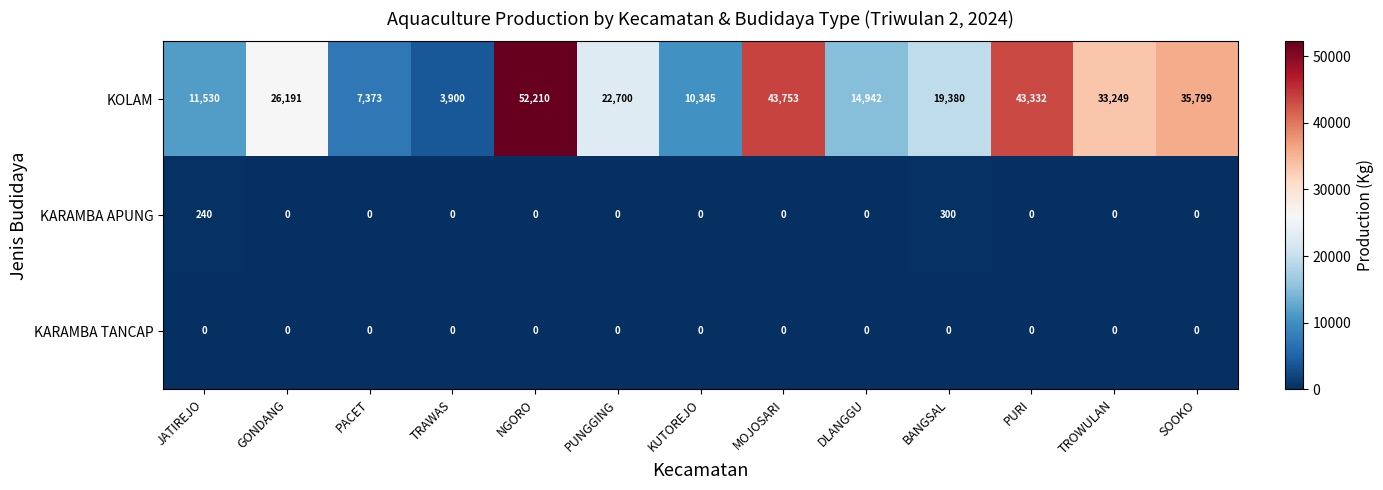

Which series changed the most between PACET and BANGSAL?

KOLAM